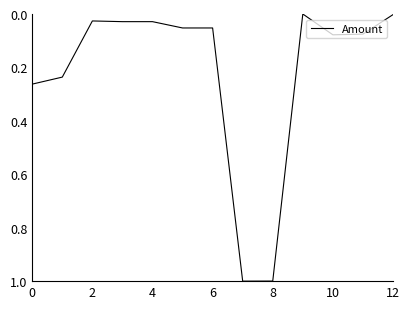

What is the greatest value displayed?

1.0